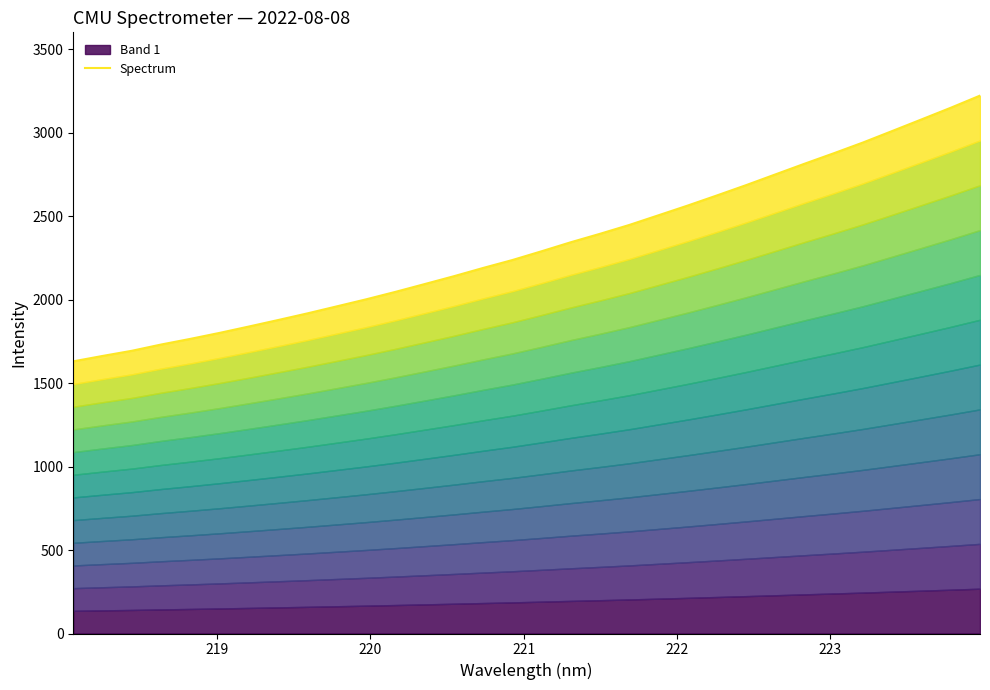

Reading left to right, list all the values displayed in this chart.

1630.6	1662.9	1693.9	1731.4	1765.3	1801.2	1839.4	1878.3	1918.1	1960.0	2002.1	2046.7	2093.4	2140.6	2190.1	2237.5	2290.1	2344.2	2394.9	2447.8	2505.9	2564.2	2624.8	2686.6	2750.8	2815.0	2877.6	2942.1	3011.0	3080.3	3150.1	3222.7